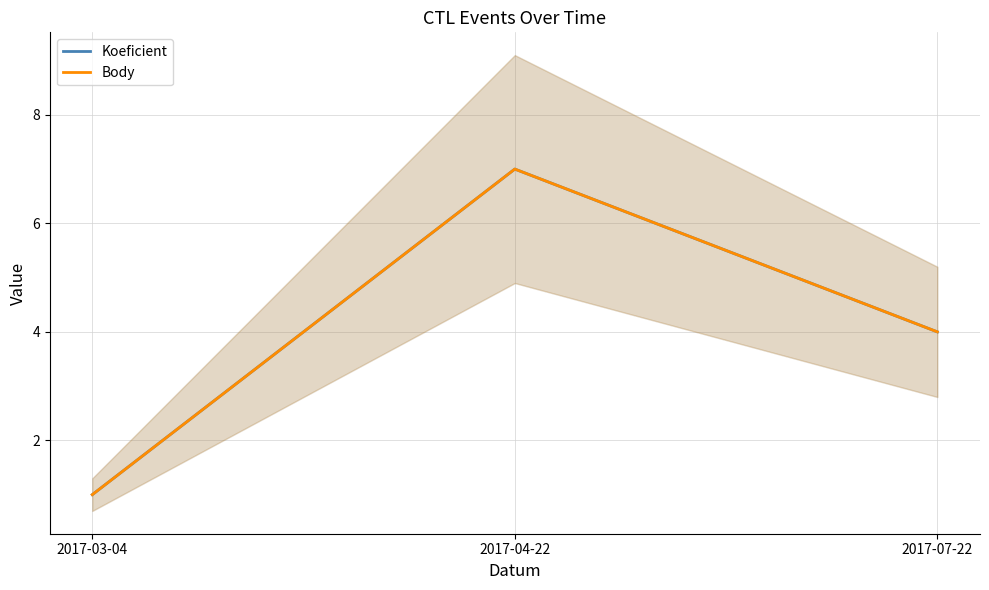

What position from the right is 2017-03-04?

3